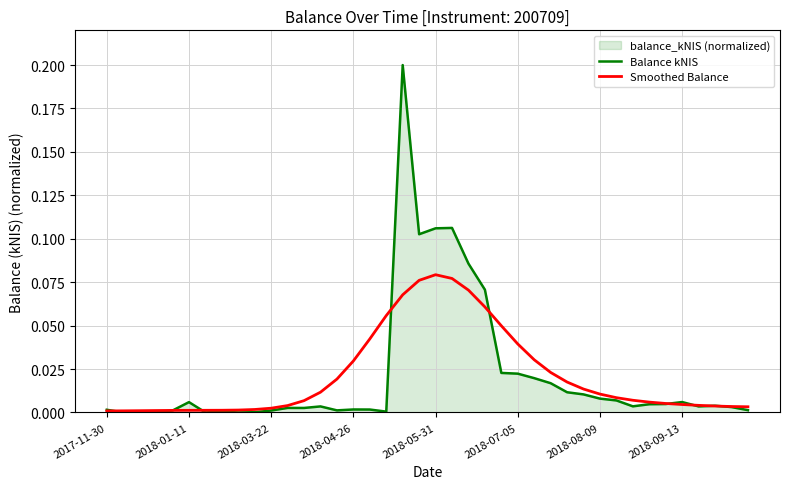

Which series has the widest spread of values?

Balance kNIS